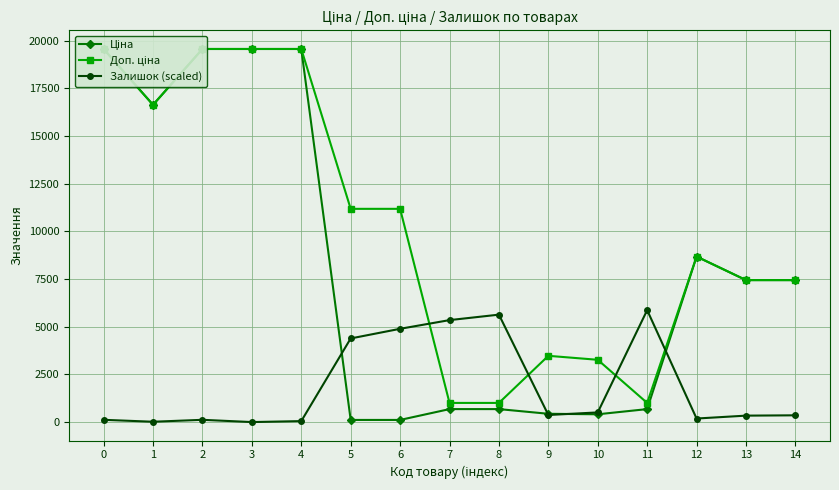

Which series has the largest total across all categories?

Доп. ціна